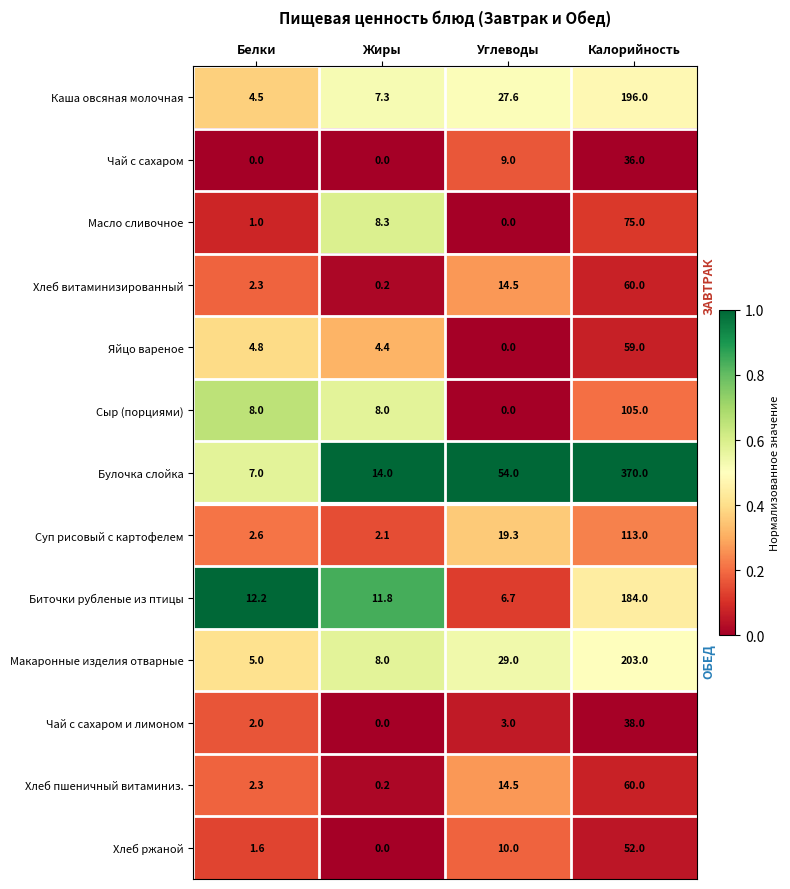

Which series has the widest spread of values?

Булочка слойка